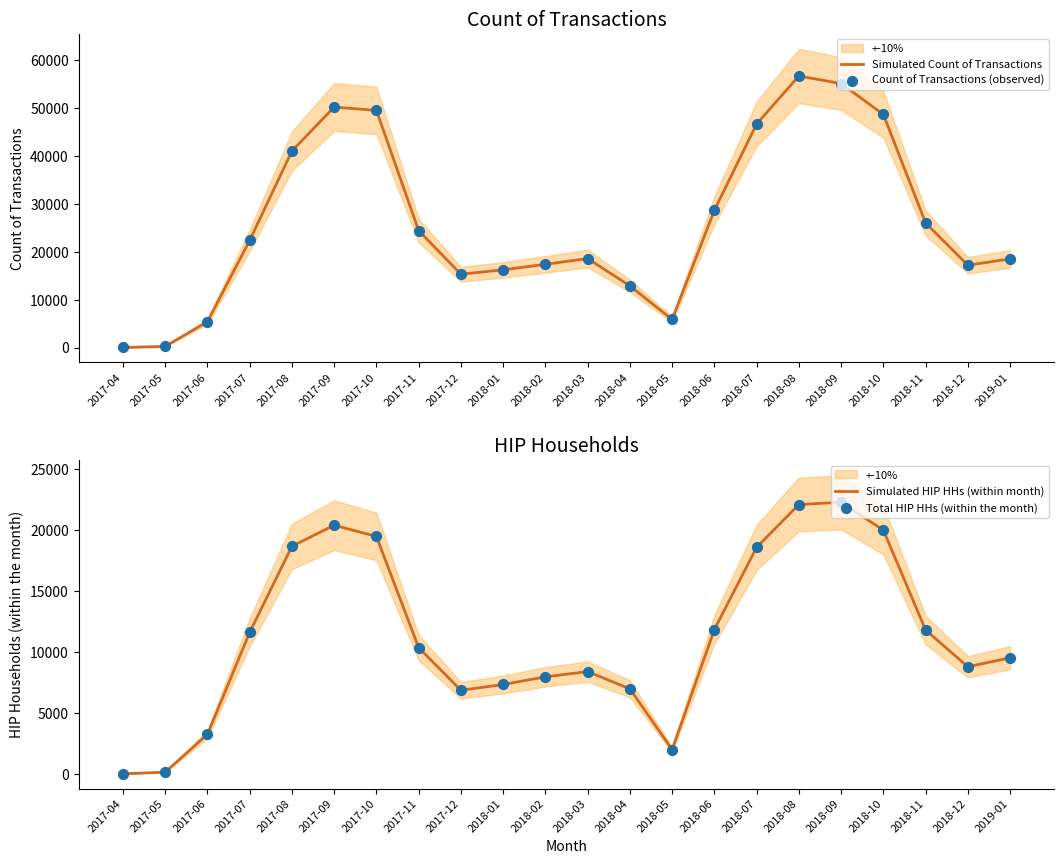

What are all the series names shown in the legend?

Simulated Count of Transactions, Count of Transactions (observed), Simulated HIP HHs (within month), Total HIP HHs (within the month)